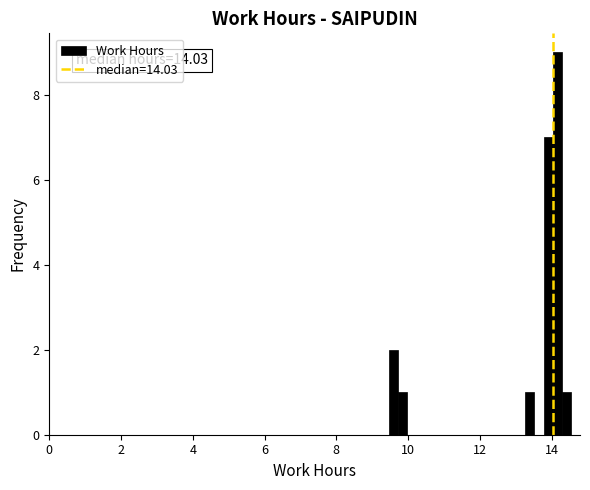

Around what value on the x-axis is the tallest bar? Give the approximate position of its centre, as read against the axis.

14.2